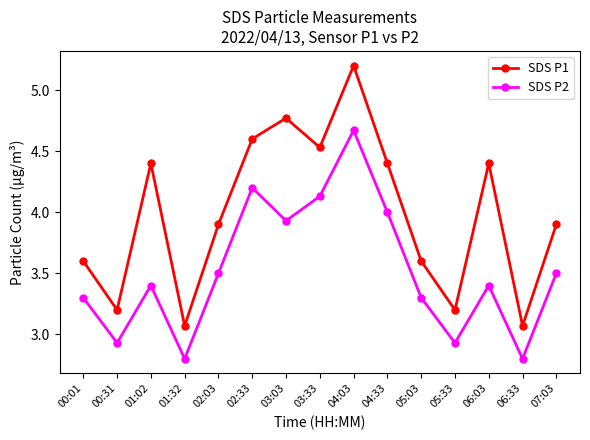

Which series has the largest range (max minus min)?

SDS P1